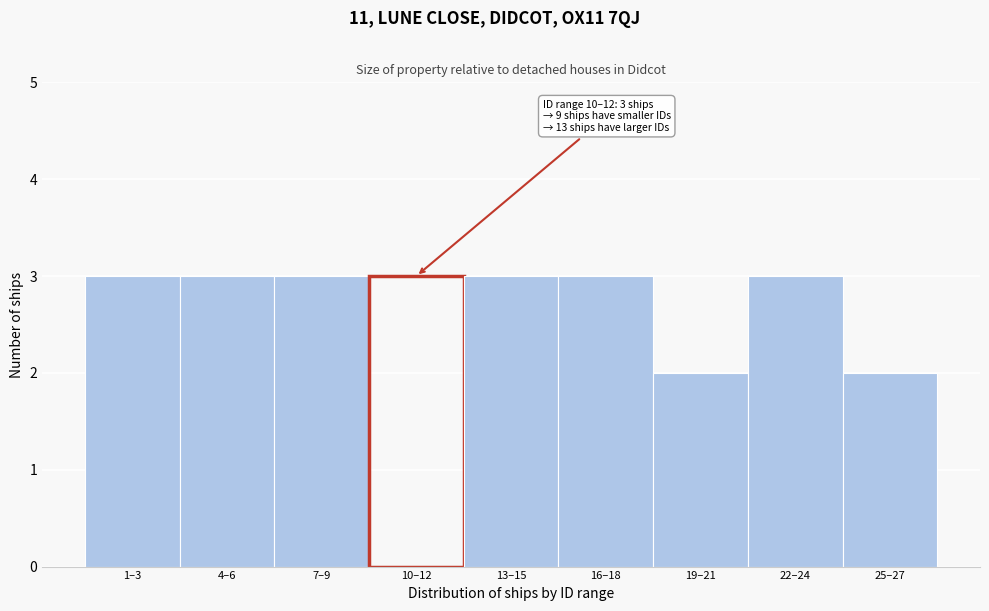

Reading right to left, what are all the values shown in this chart?

2	3	2	3	3	3	3	3	3